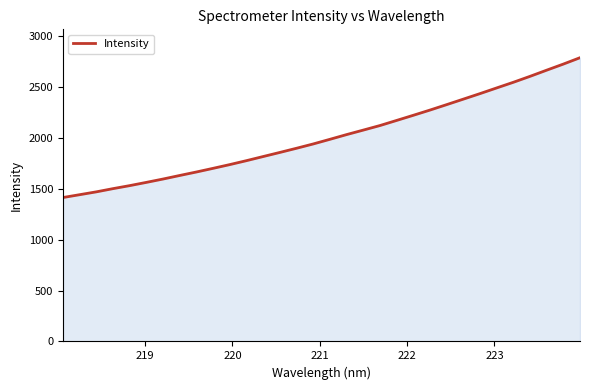

What is the difference between the maximum and minimum values?

1372.9